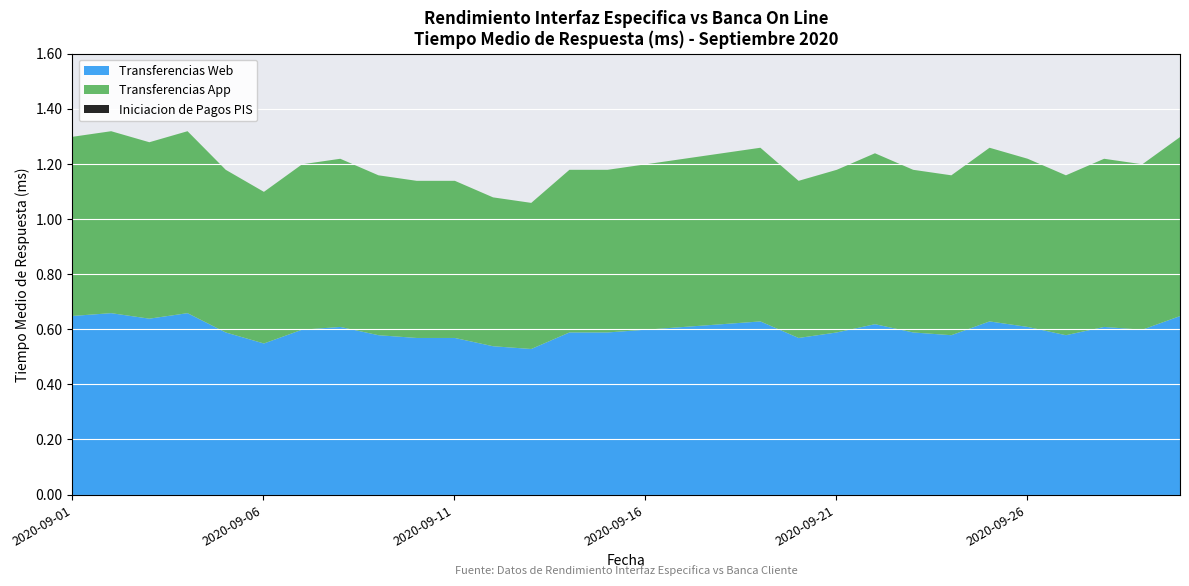

How many interior local peaks does the Transferencias Web series have?

7